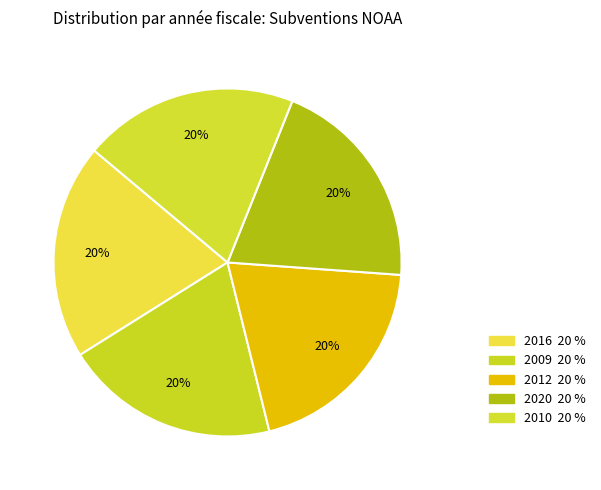

Is there a majority slice in this chart?

No